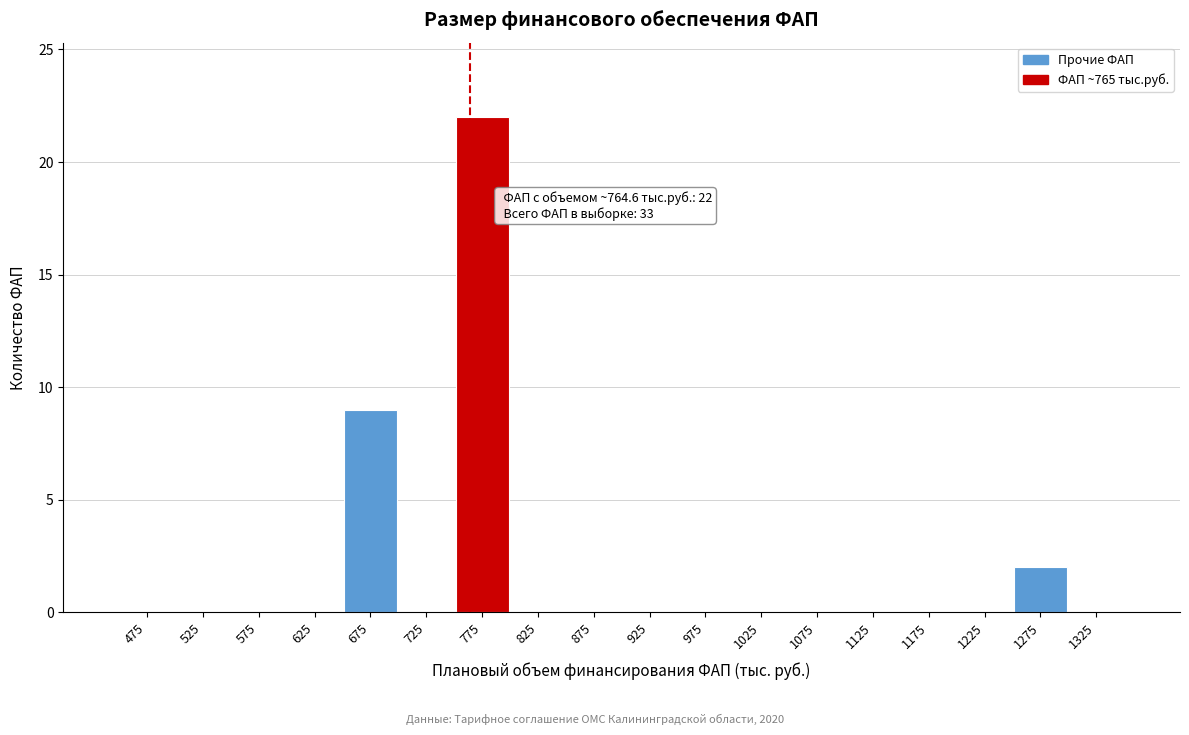

Over which range of the x-axis is the bar tallest?

750 to 800